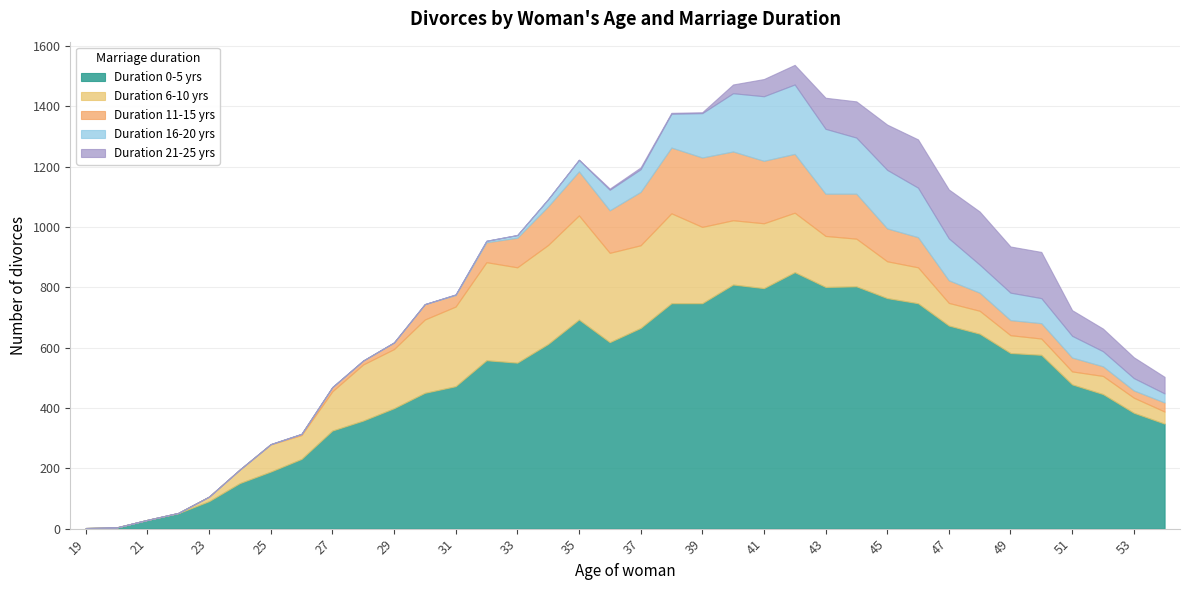

In Duration 21-25 yrs, how many points are higher than both neighbors (excluding endpoints)?

2